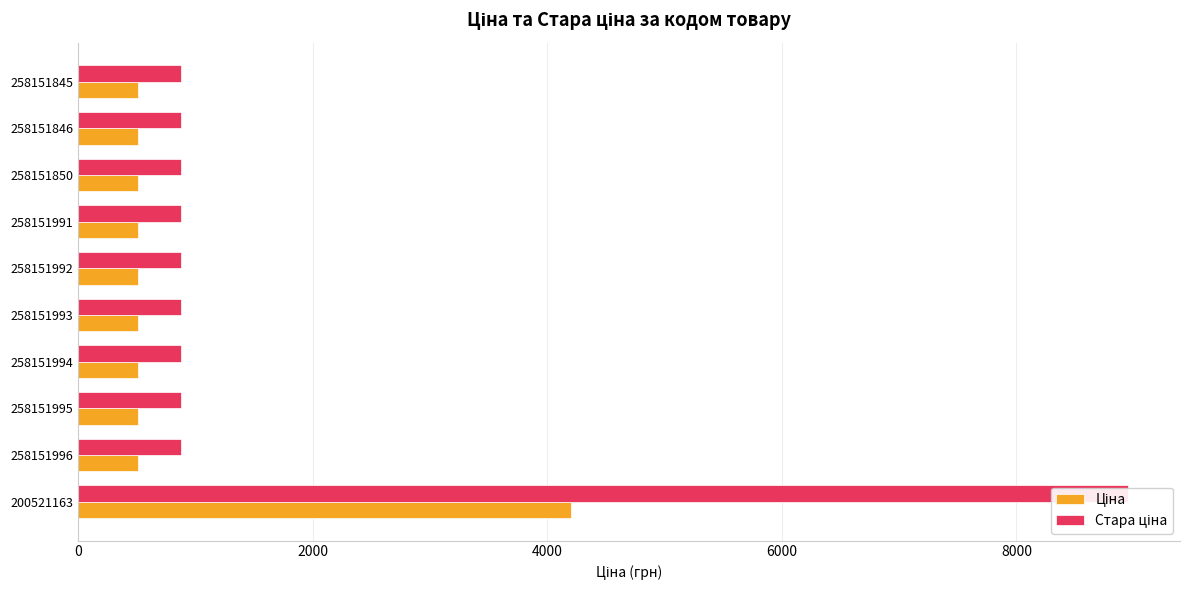

Count the number of categories in the chart.

10